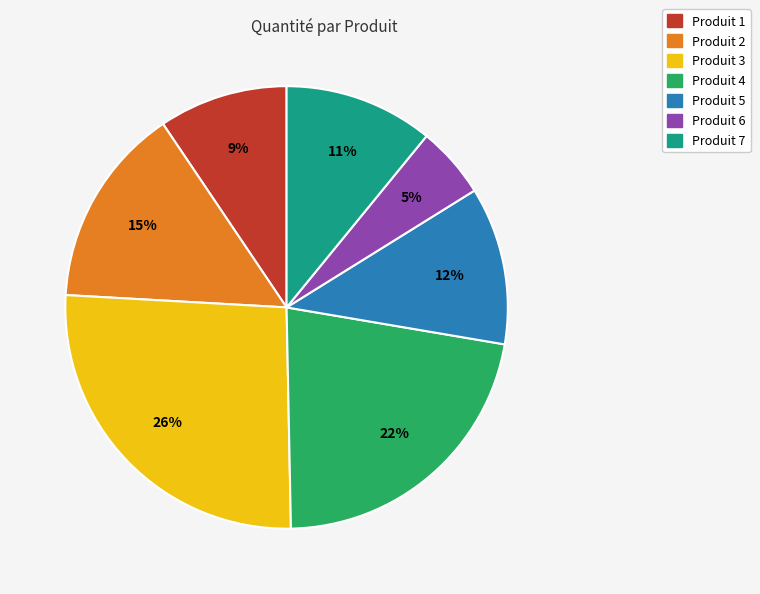

Does Produit 3 account for over 50% of the chart?

No